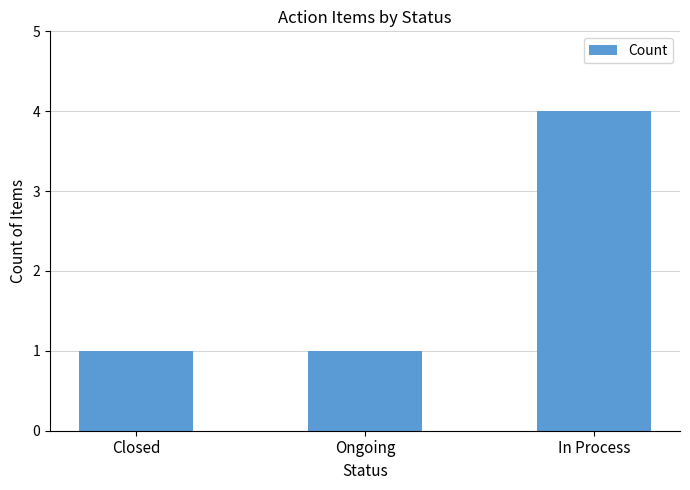

What is the minimum value shown in the chart?

1